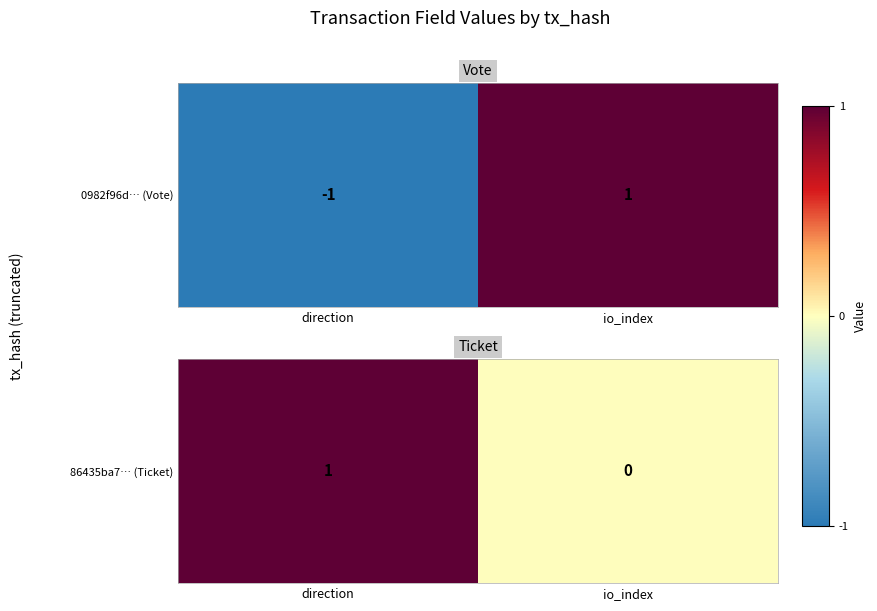

Reading left to right, extract all data points from this chart.

direction=1	io_index=0